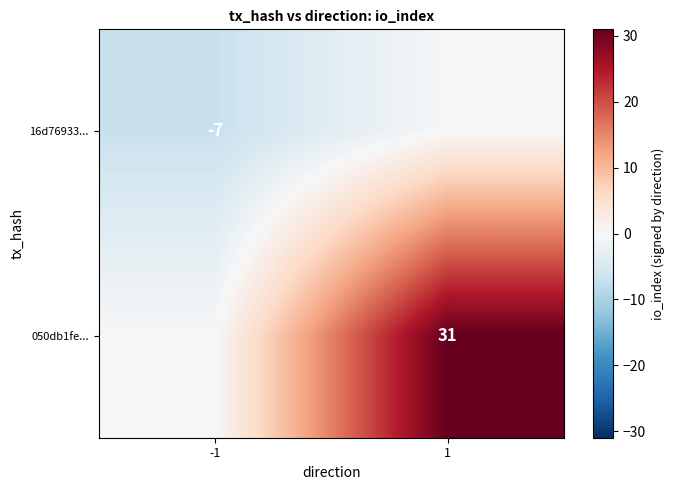

The value of 16d76933... at -1 is -7. True or false?

True